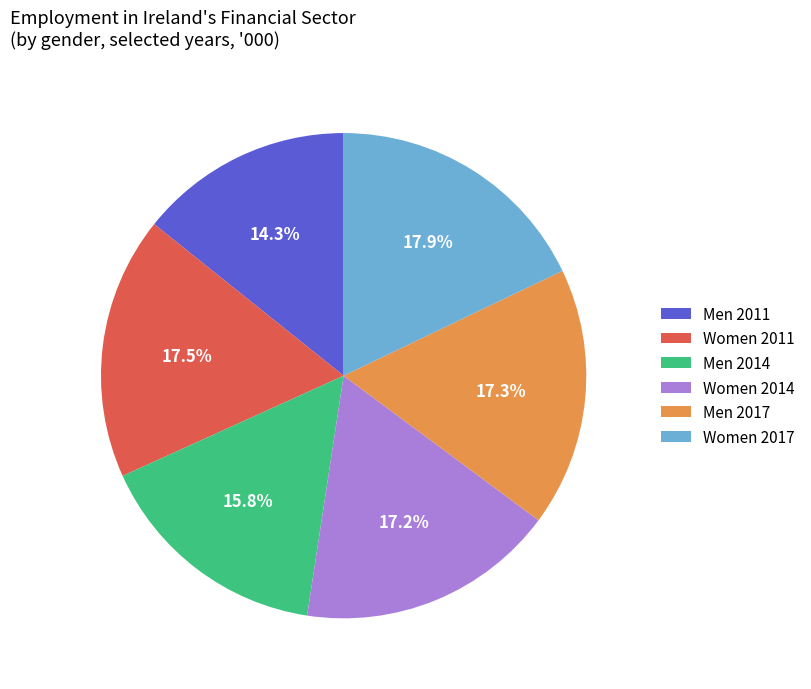

Between Men 2011 and Men 2014, which is larger?

Men 2014